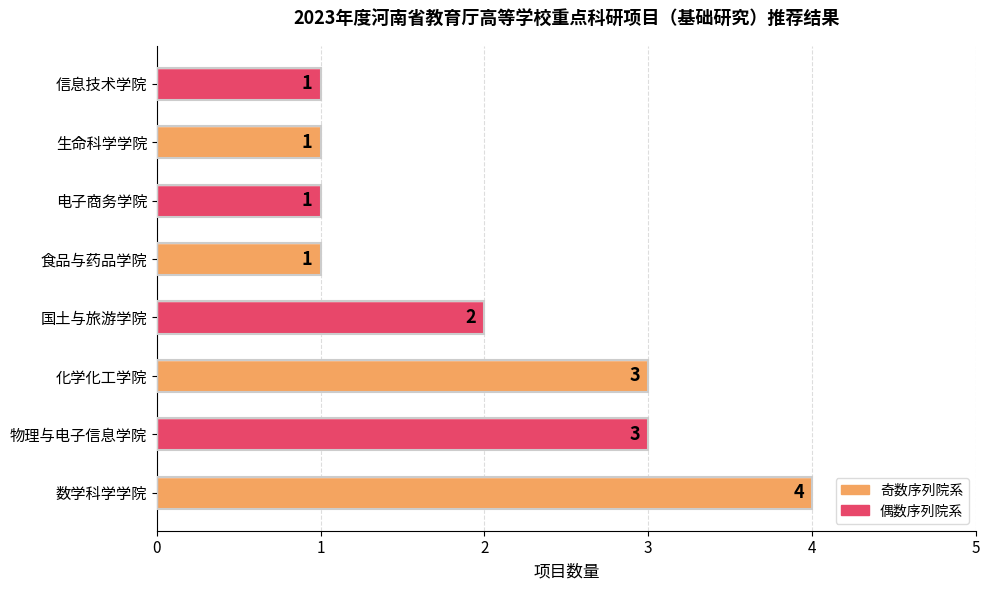

At which category does the chart reach its peak across all series?

数学科学学院